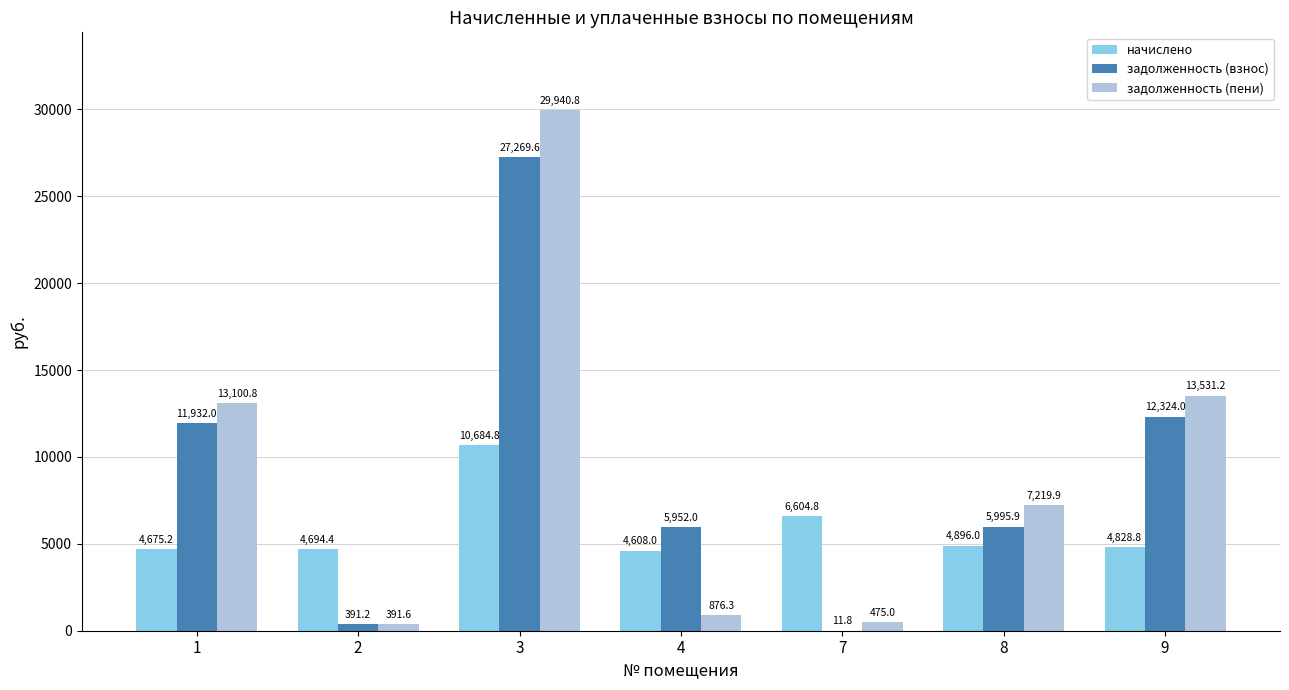

At which category is the sum across all series the highest?

3